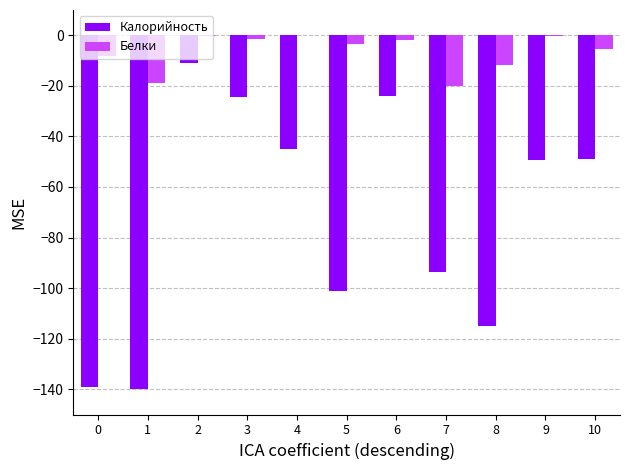

Is it true that Калорийность equals -115.1 at 8?

True